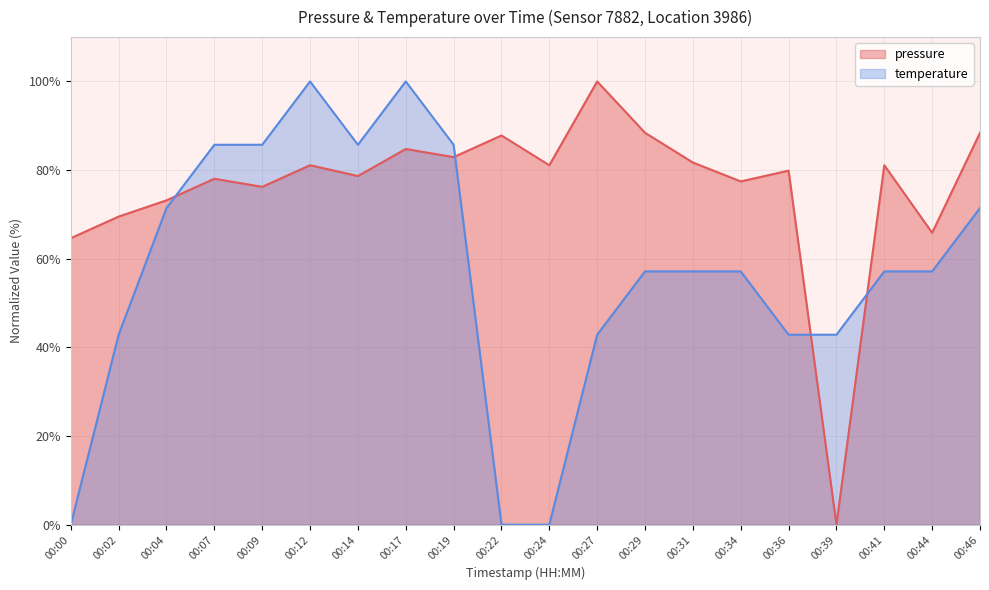

The chart shows a value of 87.8 at 00:22. True or false?

True